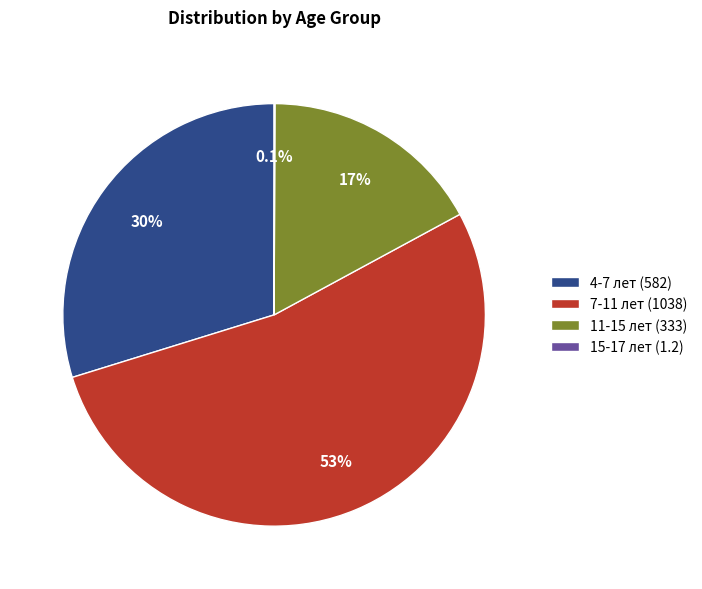

Does 7-11 лет account for over 50% of the chart?

Yes